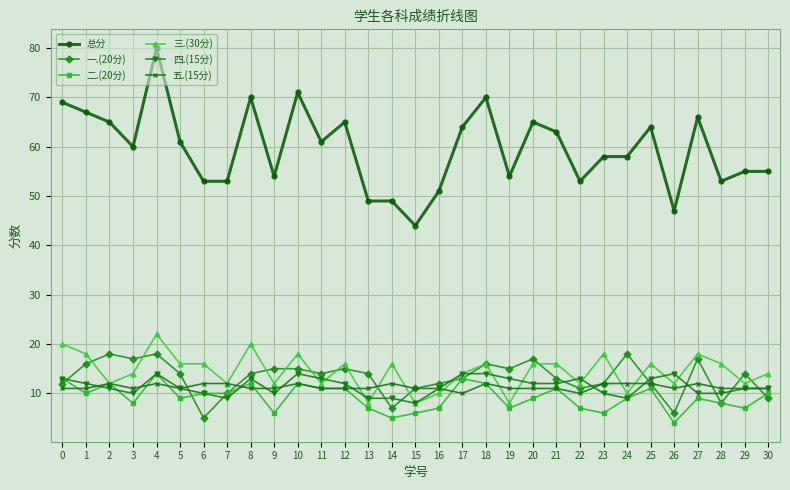

True or false: 四.(15分) has a value of 9 at 13.

True